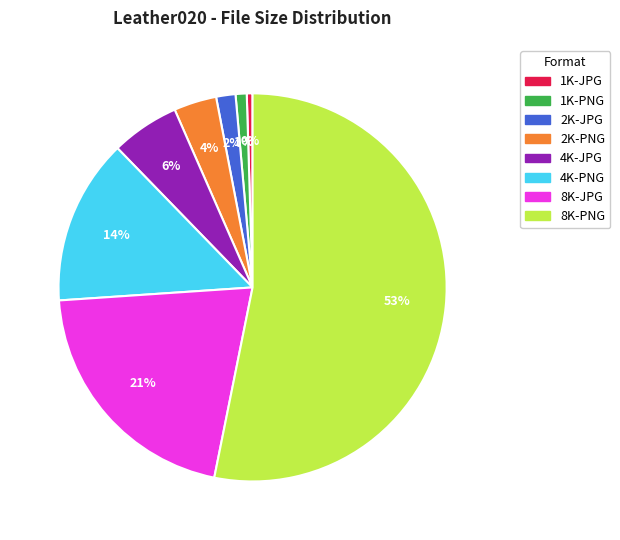

Which has a higher value, 4K-JPG or 1K-JPG?

4K-JPG